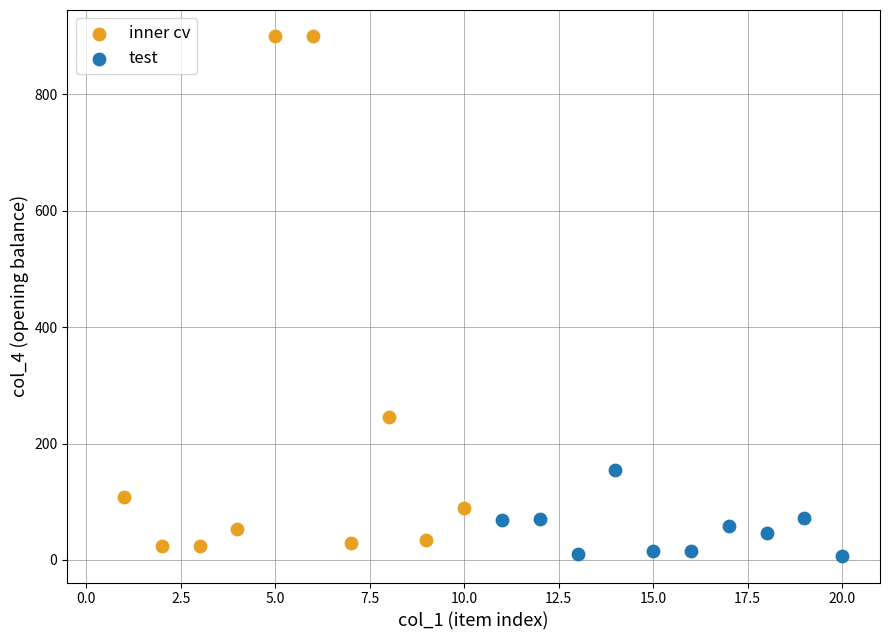

Which series contains the lowest Y value?

test